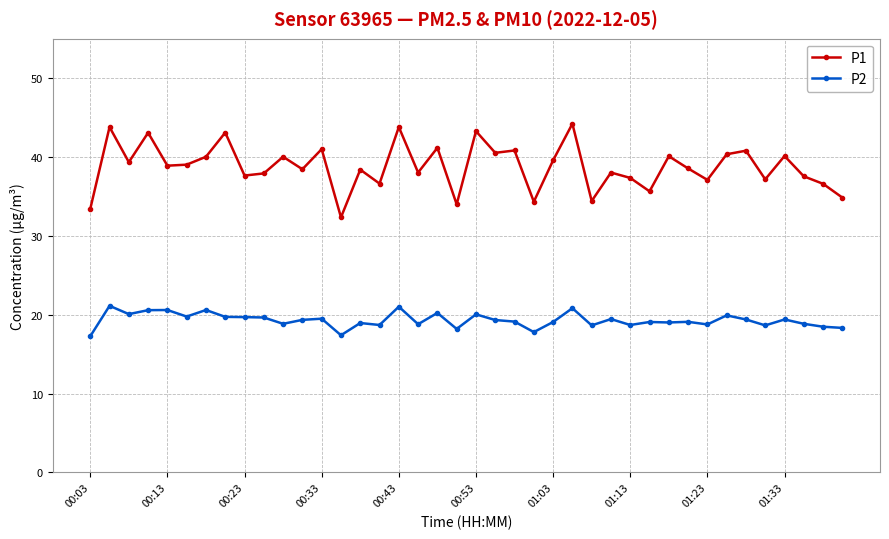

At how many categories does at least one series exceed 28?

40